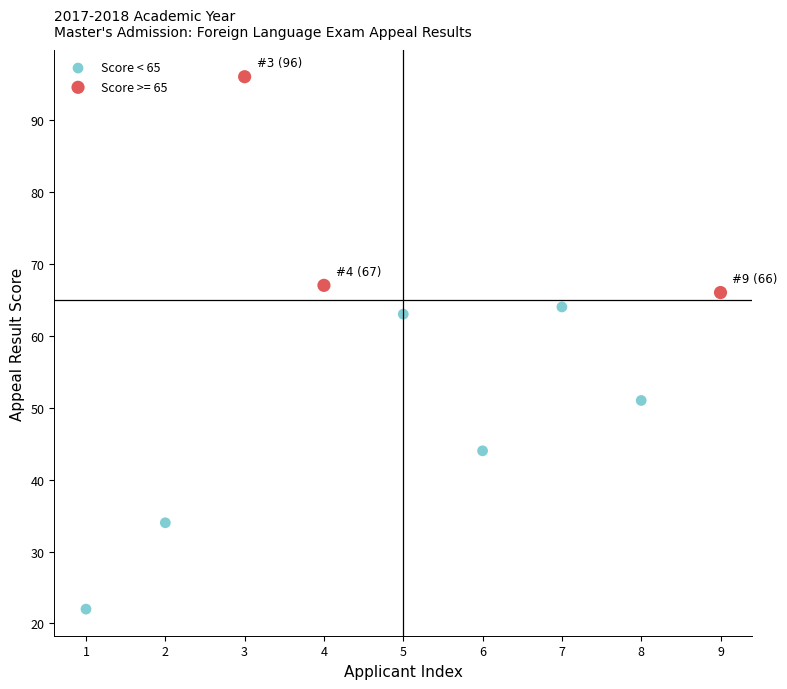

Which series contains the highest Y value?

Score >= 65